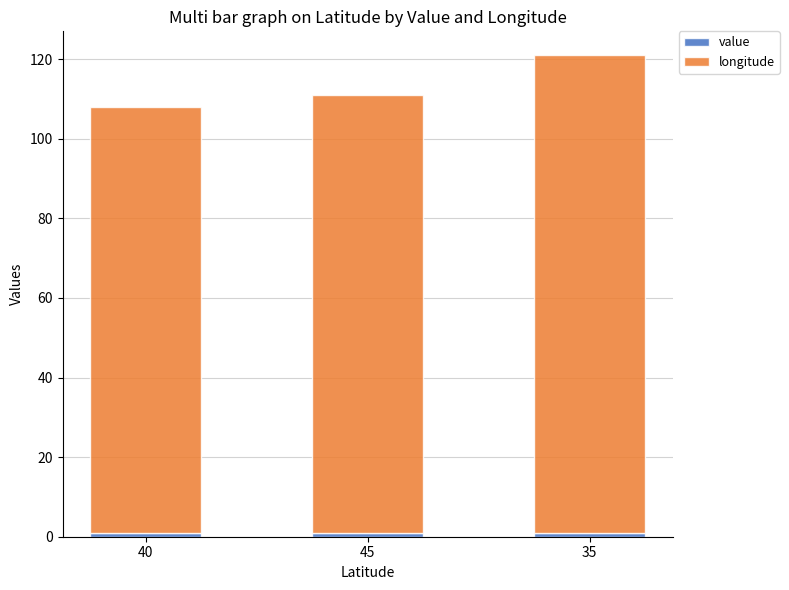

At which category is the sum across all series the highest?

35